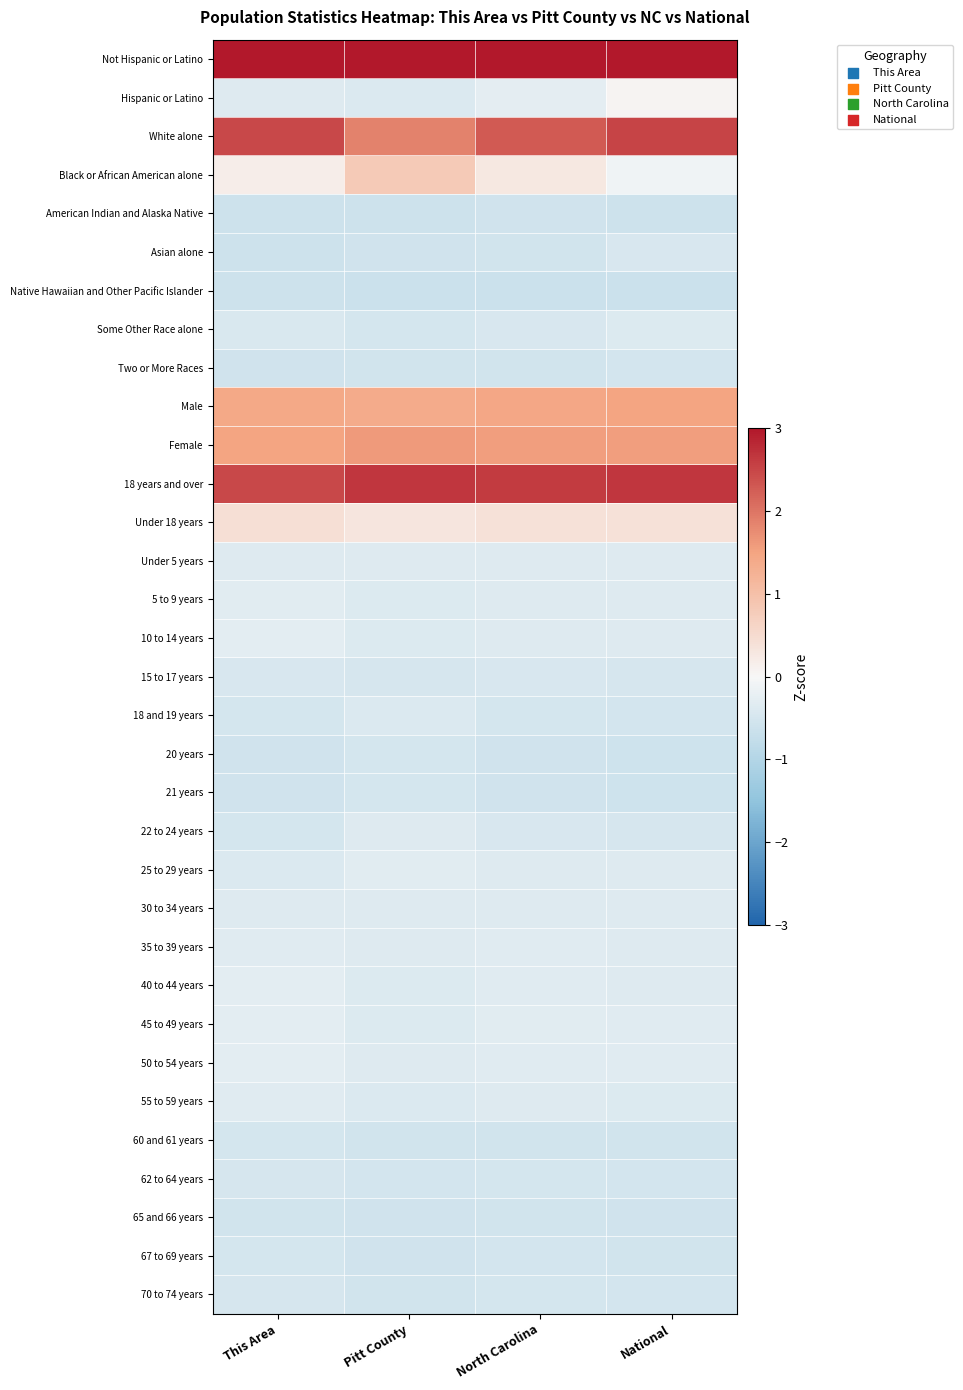

Reading left to right, list all the values displayed in this chart.

Not Hispanic or Latino: This Area=3.3	Pitt County=3.4	North Carolina=3.3	National=3.0
Hispanic or Latino: This Area=-0.4	Pitt County=-0.4	North Carolina=-0.3	National=0.1
White alone: This Area=2.5	Pitt County=1.9	North Carolina=2.3	National=2.5
Black or African American alone: This Area=0.2	Pitt County=0.8	North Carolina=0.3	National=-0.1
American Indian and Alaska Native: This Area=-0.6	Pitt County=-0.6	North Carolina=-0.6	National=-0.6
Asian alone: This Area=-0.6	Pitt County=-0.6	North Carolina=-0.5	National=-0.4
Native Hawaiian and Other Pacific Islander: This Area=-0.6	Pitt County=-0.6	North Carolina=-0.6	National=-0.6
Some Other Race alone: This Area=-0.4	Pitt County=-0.5	North Carolina=-0.5	National=-0.4
Two or More Races: This Area=-0.6	Pitt County=-0.6	North Carolina=-0.5	National=-0.5
Male: This Area=1.4	Pitt County=1.4	North Carolina=1.4	National=1.5
Female: This Area=1.5	Pitt County=1.6	North Carolina=1.5	National=1.6
18 years and over: This Area=2.5	Pitt County=2.7	North Carolina=2.6	National=2.7
Under 18 years: This Area=0.4	Pitt County=0.3	North Carolina=0.4	National=0.4
Under 5 years: This Area=-0.4	Pitt County=-0.4	North Carolina=-0.4	National=-0.4
5 to 9 years: This Area=-0.3	Pitt County=-0.4	North Carolina=-0.4	National=-0.4
10 to 14 years: This Area=-0.3	Pitt County=-0.4	North Carolina=-0.4	National=-0.4
15 to 17 years: This Area=-0.4	Pitt County=-0.5	North Carolina=-0.5	National=-0.5
18 and 19 years: This Area=-0.5	Pitt County=-0.4	North Carolina=-0.5	National=-0.5
20 years: This Area=-0.6	Pitt County=-0.5	North Carolina=-0.6	National=-0.6
21 years: This Area=-0.6	Pitt County=-0.5	North Carolina=-0.6	National=-0.6
22 to 24 years: This Area=-0.5	Pitt County=-0.4	North Carolina=-0.5	National=-0.5
25 to 29 years: This Area=-0.4	Pitt County=-0.3	North Carolina=-0.4	National=-0.4
30 to 34 years: This Area=-0.4	Pitt County=-0.4	North Carolina=-0.4	National=-0.4
35 to 39 years: This Area=-0.3	Pitt County=-0.4	North Carolina=-0.3	National=-0.4
40 to 44 years: This Area=-0.3	Pitt County=-0.4	North Carolina=-0.3	National=-0.4
45 to 49 years: This Area=-0.3	Pitt County=-0.4	North Carolina=-0.3	National=-0.3
50 to 54 years: This Area=-0.3	Pitt County=-0.4	North Carolina=-0.3	National=-0.3
55 to 59 years: This Area=-0.3	Pitt County=-0.4	North Carolina=-0.4	National=-0.4
60 and 61 years: This Area=-0.5	Pitt County=-0.6	North Carolina=-0.5	National=-0.6
62 to 64 years: This Area=-0.5	Pitt County=-0.5	North Carolina=-0.5	National=-0.5
65 and 66 years: This Area=-0.6	Pitt County=-0.6	North Carolina=-0.6	National=-0.6
67 to 69 years: This Area=-0.5	Pitt County=-0.6	North Carolina=-0.5	National=-0.6
70 to 74 years: This Area=-0.5	Pitt County=-0.5	North Carolina=-0.5	National=-0.5